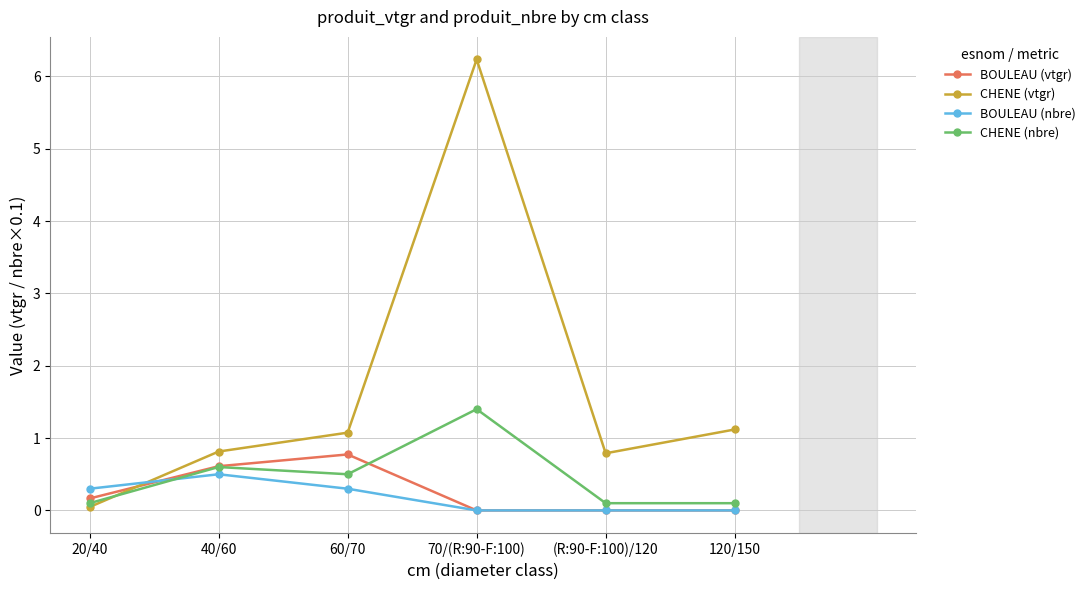

How many lines are shown in the chart?

4